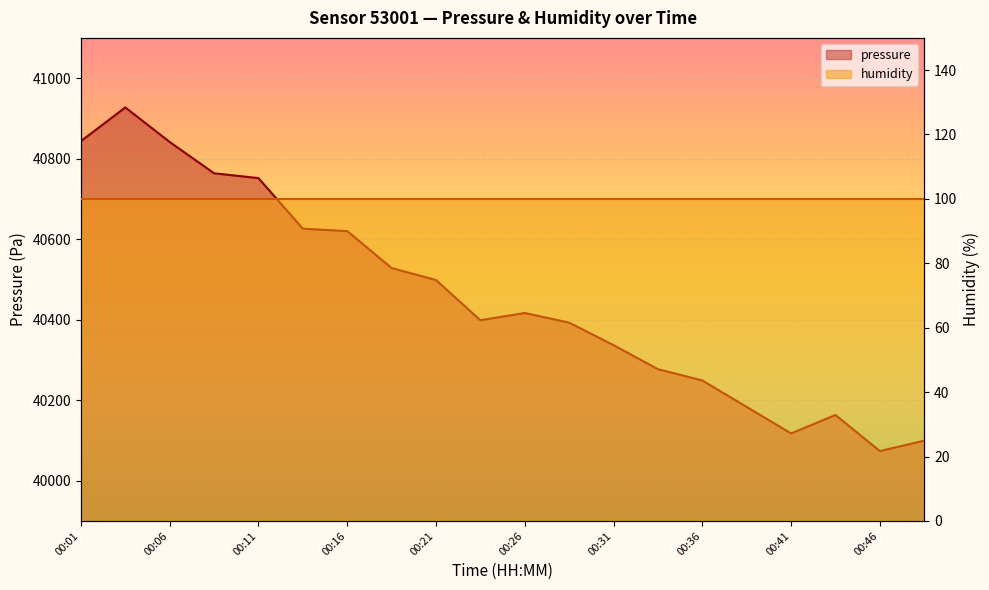

At which category does the chart reach its minimum across all series?

00:46